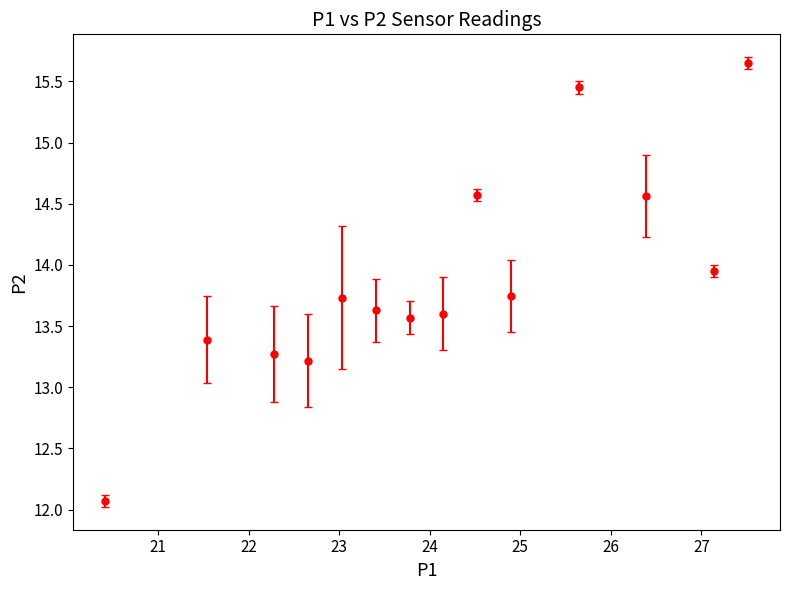

What is the value of the 1st point from the left?

12.1